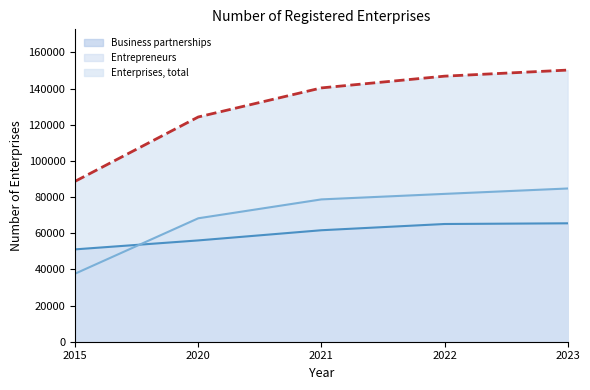

What is the sum of all Business partnerships values?

299366